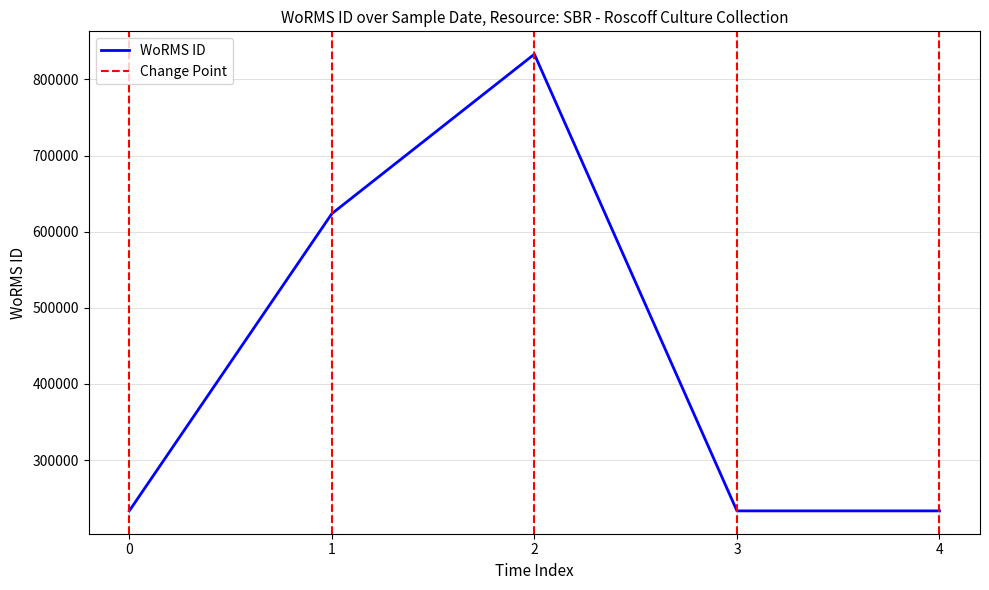

What is the maximum value shown in the chart?

833053